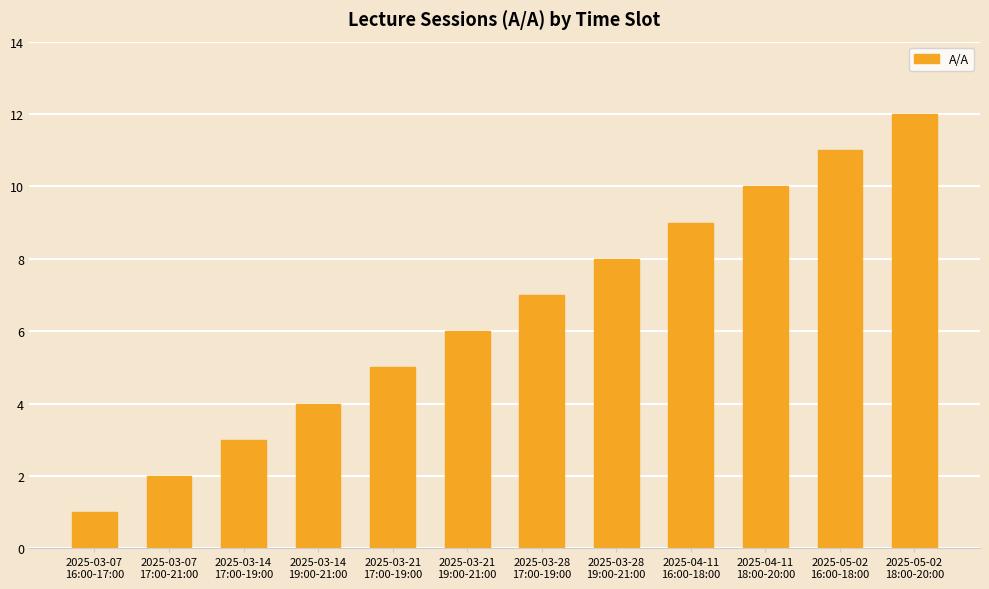

True or false: the data shows 5 at 2025-03-21
17:00-19:00.

True